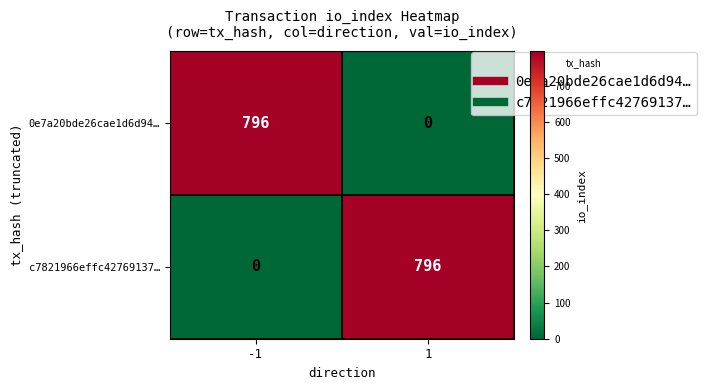

At -1, list the series in order from largest to smallest.

0e7a20bde26cae1d6d94…, c7821966effc42769137…